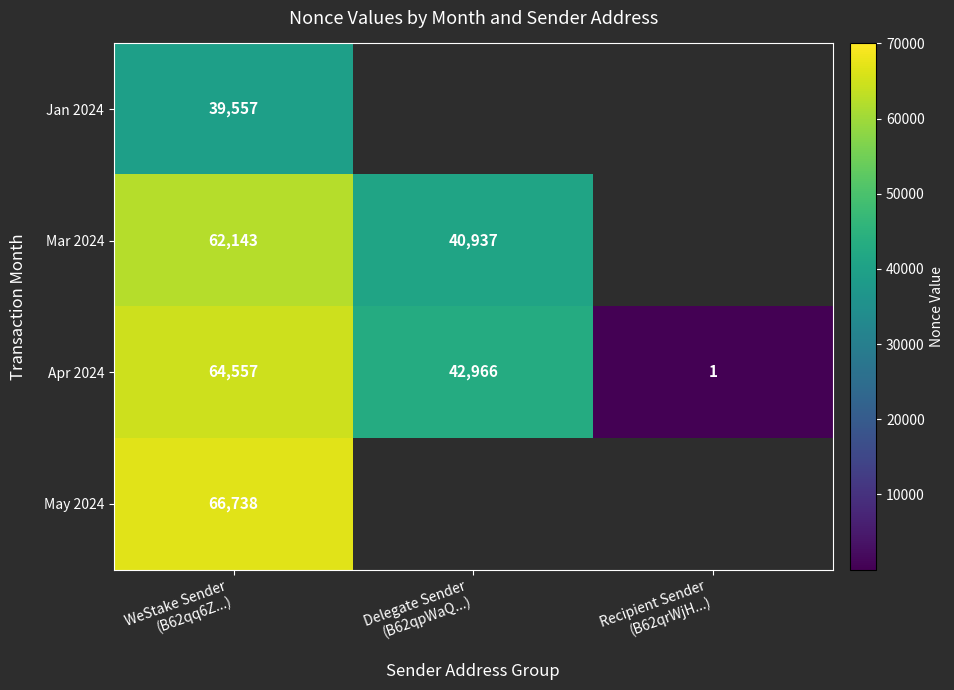

Count the Apr 2024 values in the range 1 to 64557.

3